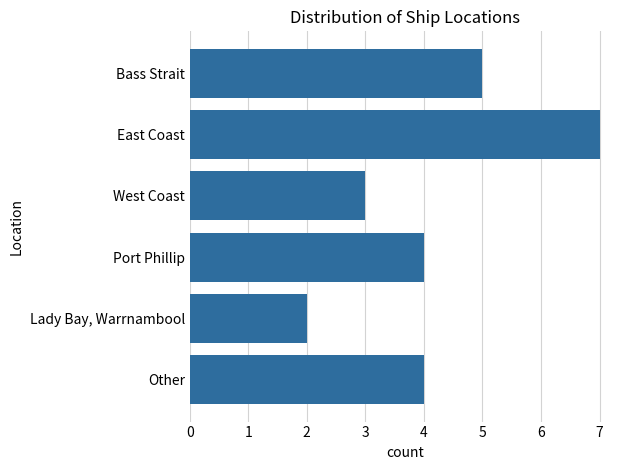

Which label corresponds to the largest value in the chart?

East Coast